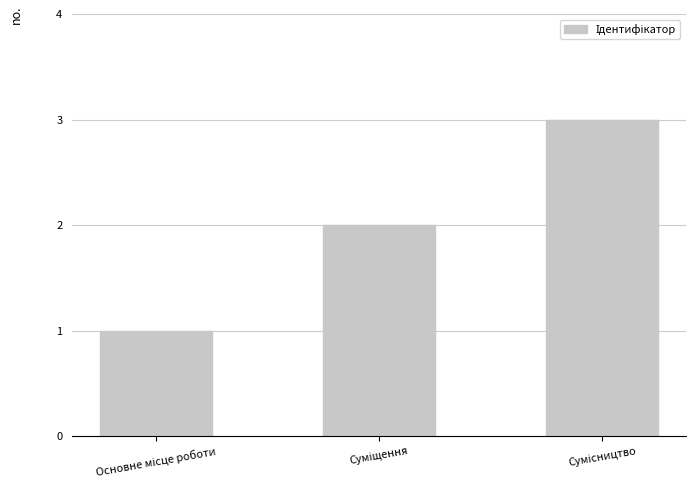

How many series are shown in this chart?

1